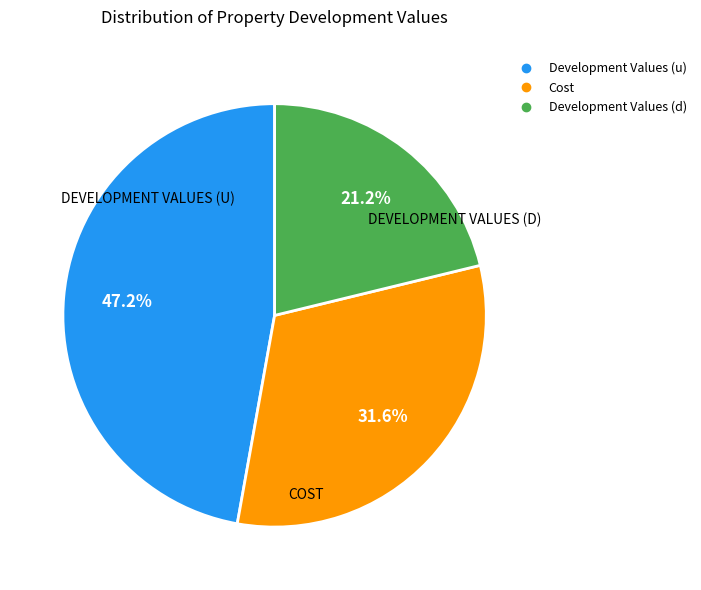

Approximately how many times larger is the value at Cost compared to Development Values (u)?

0.7